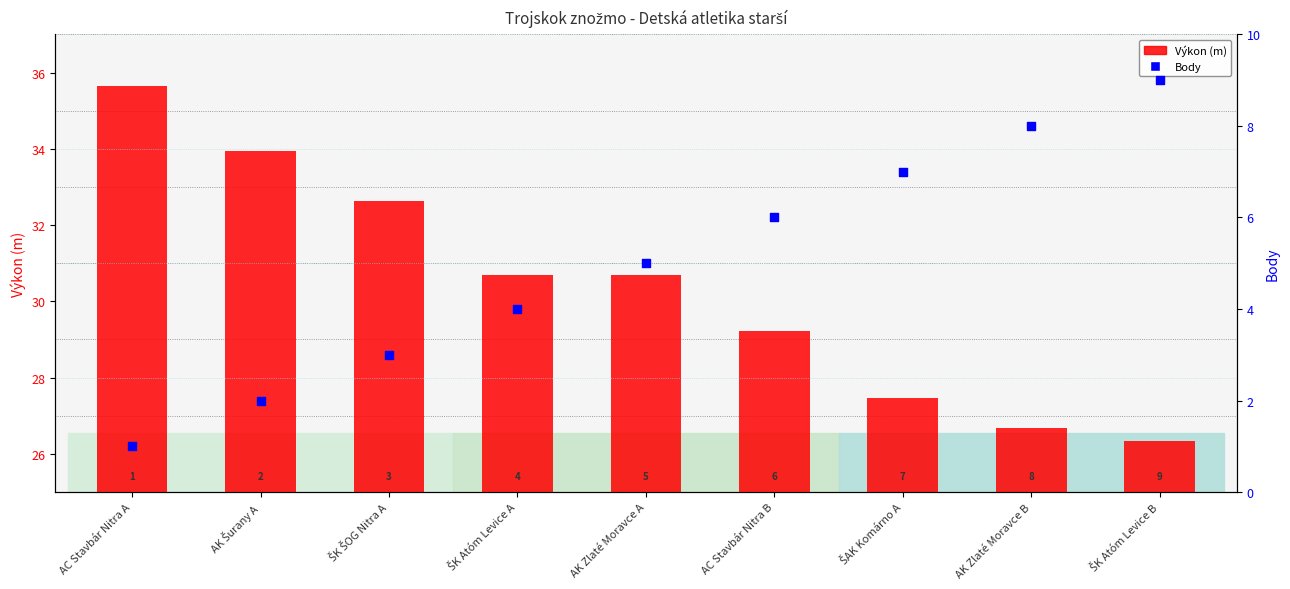

Which series has the widest spread of Y values?

Výkon (m)